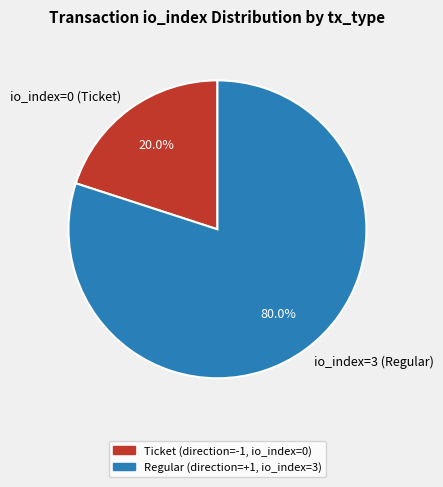

What percentage do io_index=3 (Regular) and io_index=0 (Ticket) together represent?

100.0%